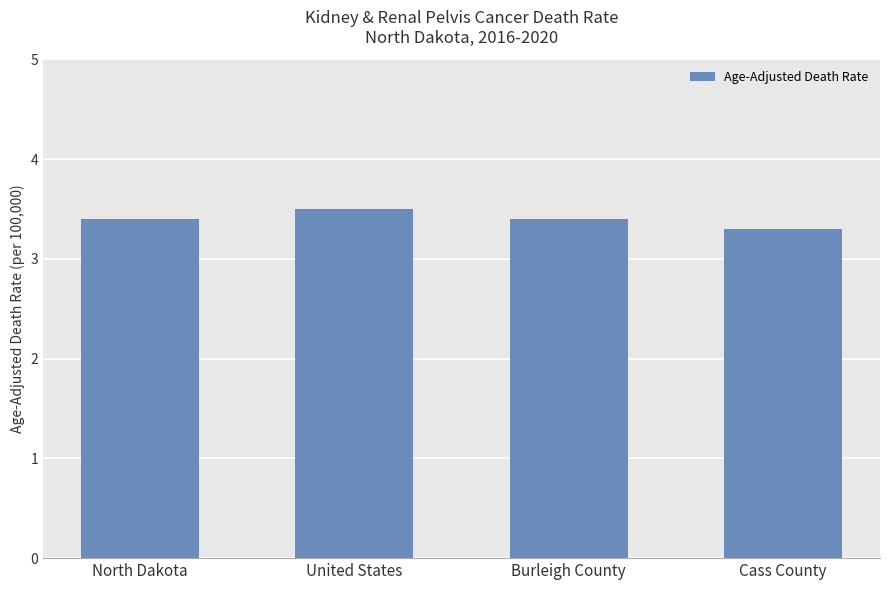

Reading left to right, what are all the values shown in this chart?

North Dakota=3.4	United States=3.5	Burleigh County=3.4	Cass County=3.3